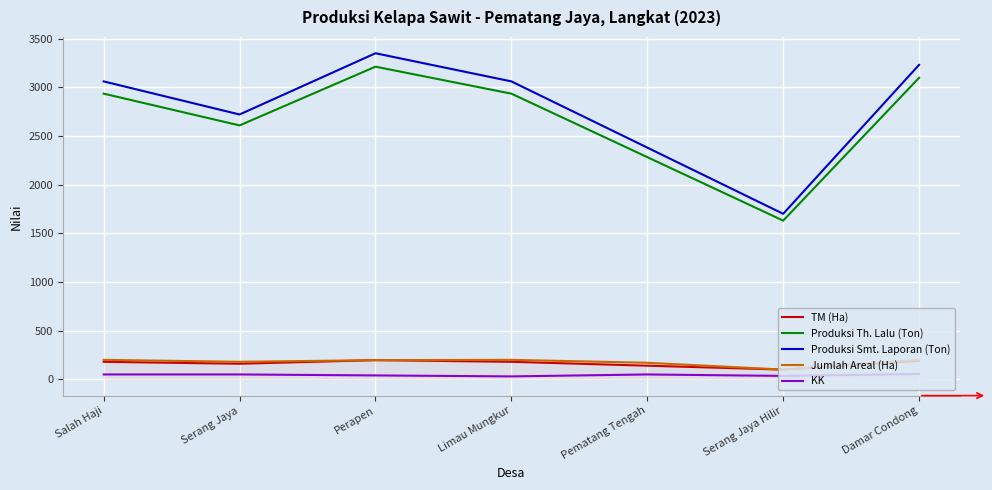

Read the TM (Ha) value at Damar Condong.

190.0